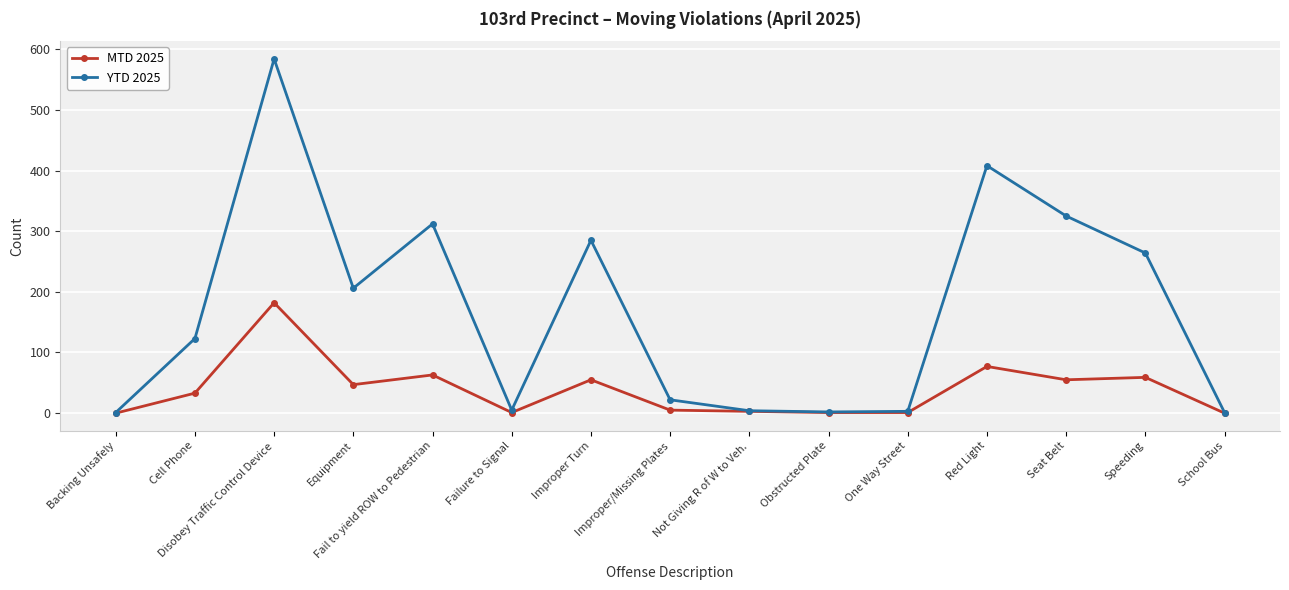

What position from the left is Red Light?

12